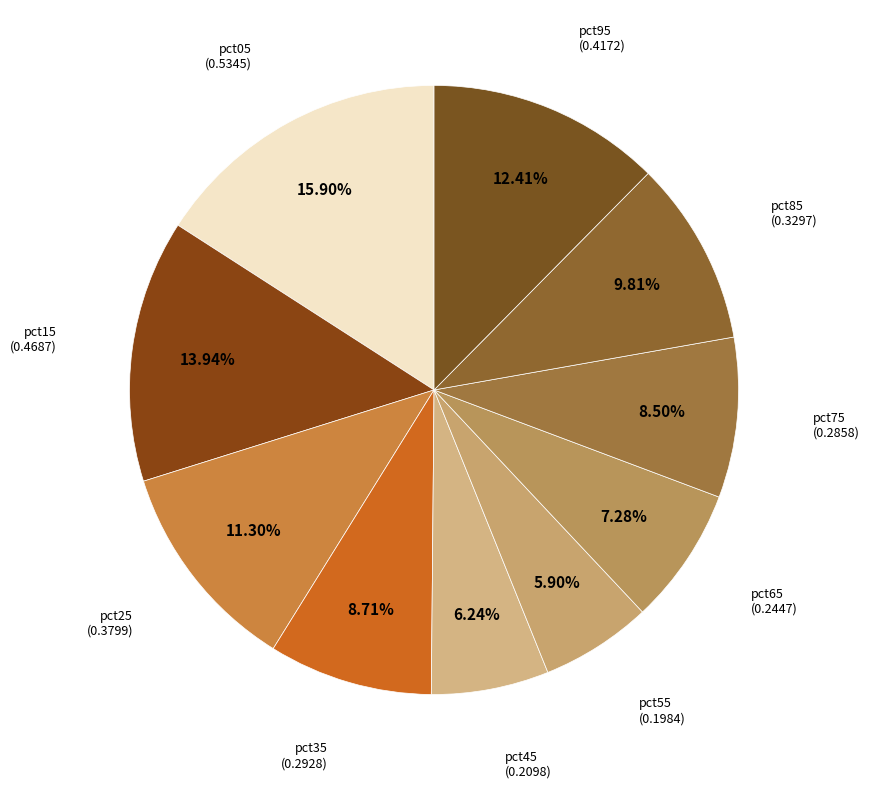

How many segments does this pie chart have?

10